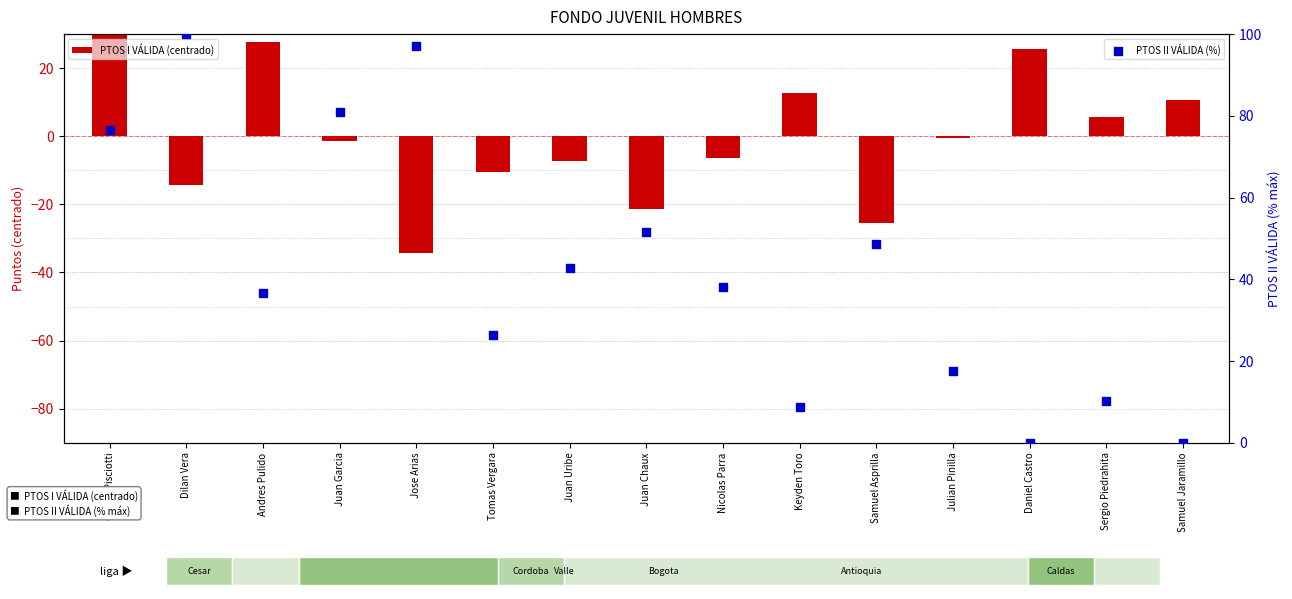

Is the value of PTOS II VÁLIDA (%) at Samuel Asprilla greater than the value of PTOS I VÁLIDA (centrado) at Tomas Vergara?

Yes